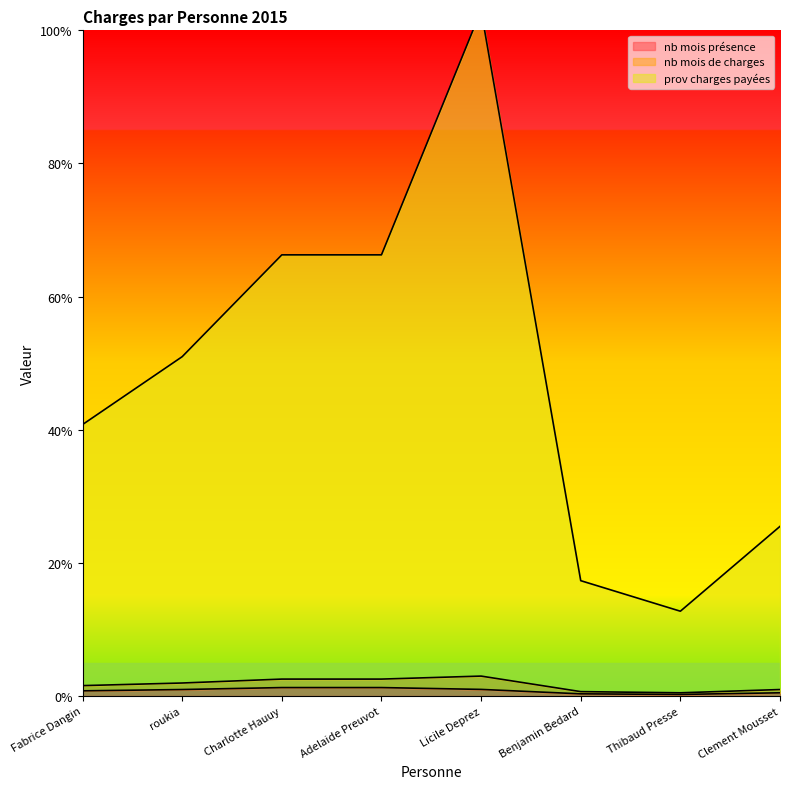

Which label corresponds to the smallest value in the chart?

Thibaud Presse